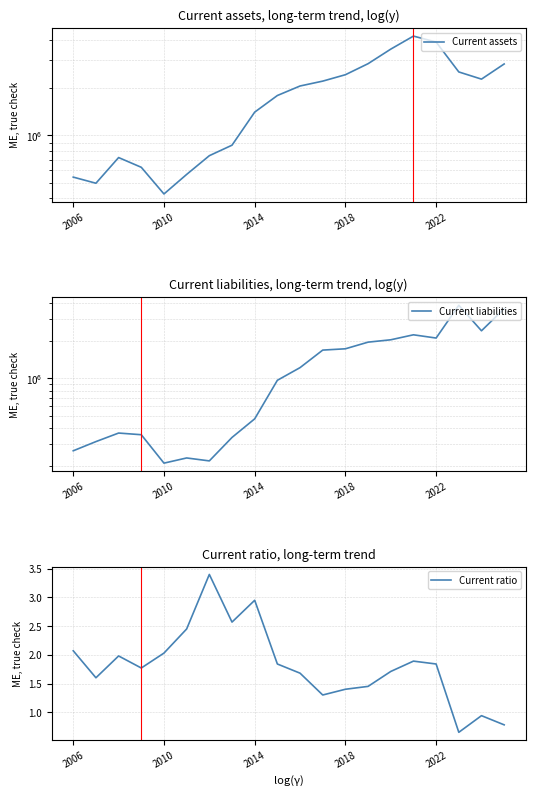

Where does the Current ratio series first go above 1?

2006